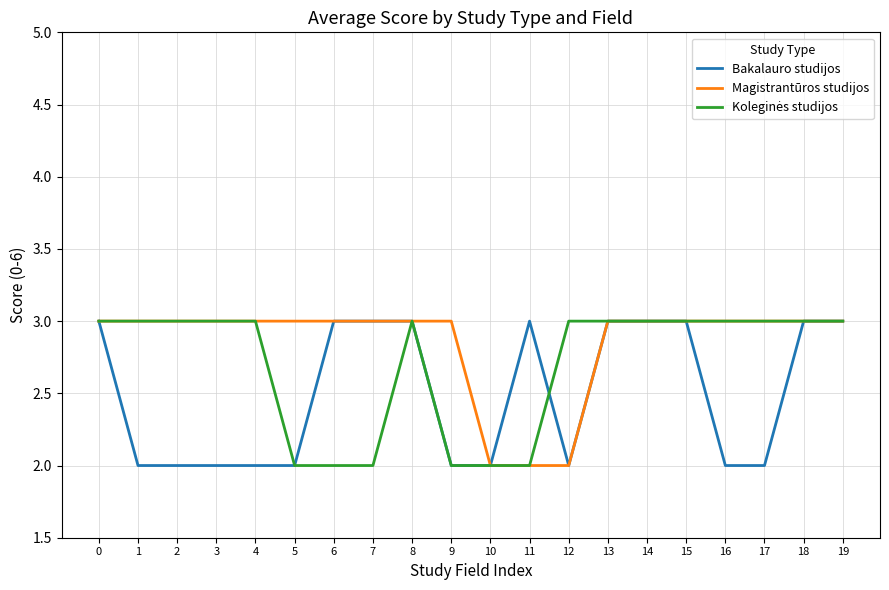

What is the total value across all series at 9?

7